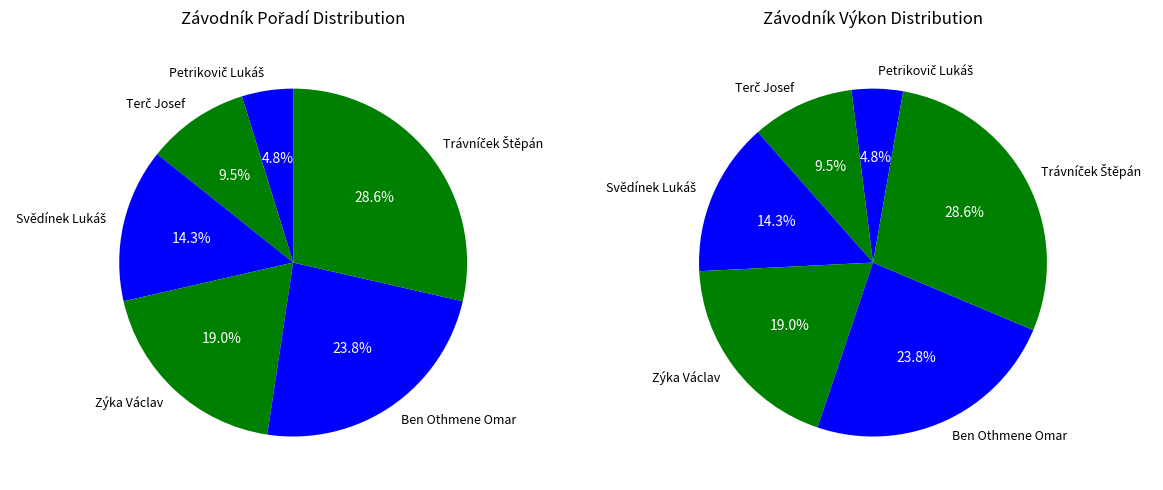

Approximately how many times larger is the value at Petrikovič Lukáš compared to Svědínek Lukáš?

0.3